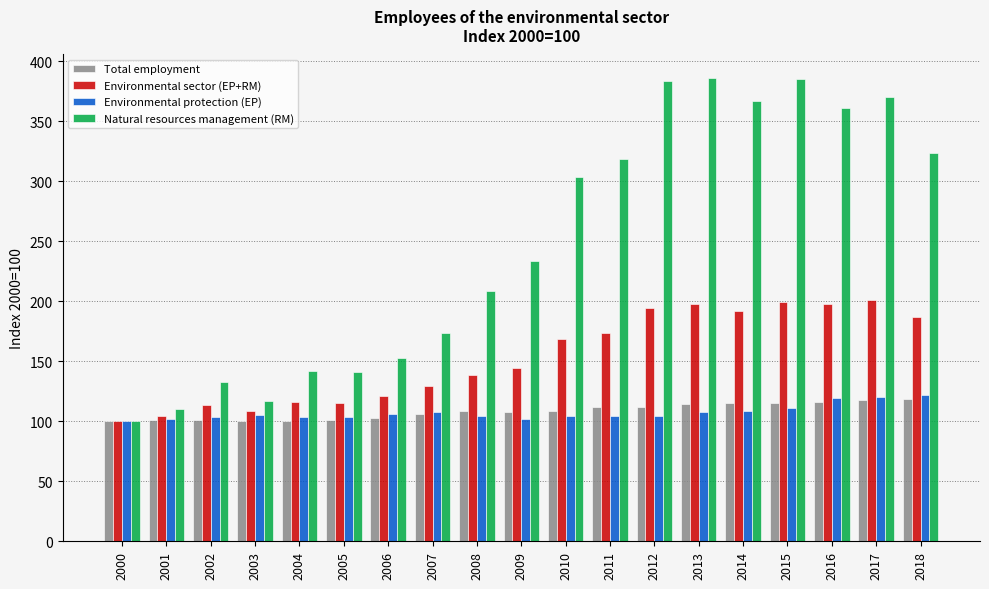

How many values in the Natural resources management (RM) series are below 233?

9